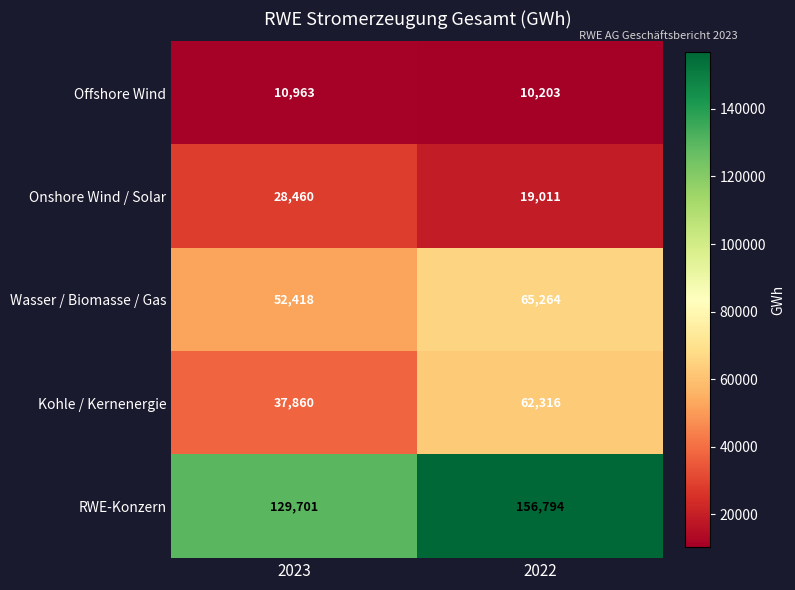

Reading left to right, transcribe all the data shown in this chart.

Offshore Wind: 10963	10203
Onshore Wind / Solar: 28460	19011
Wasser / Biomasse / Gas: 52418	65264
Kohle / Kernenergie: 37860	62316
RWE-Konzern: 129701	156794